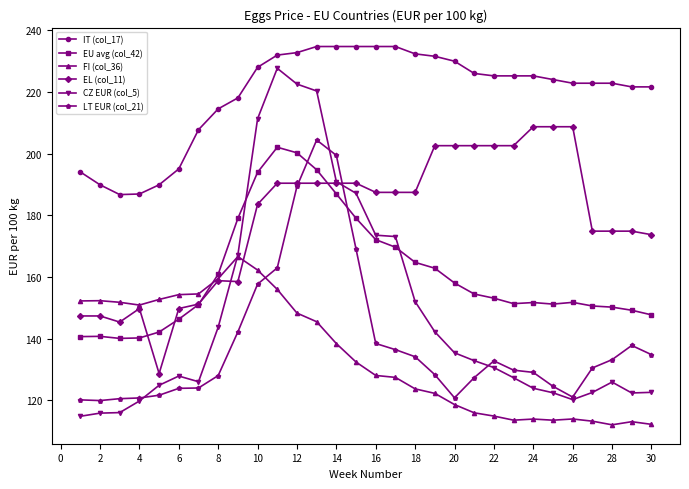

What is the greatest value displayed?

234.7